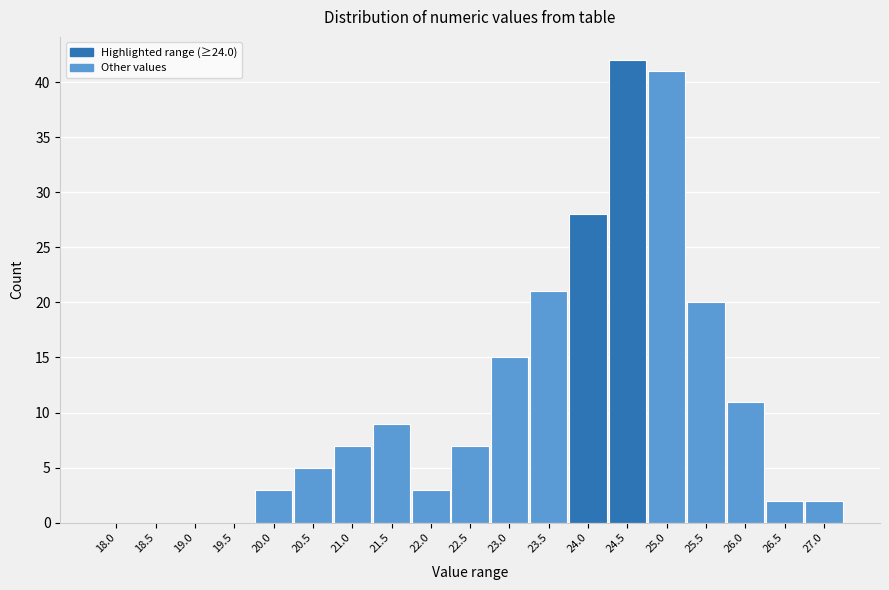

Reading right to left, what are all the values shown in this chart?

27.0=2	26.5=2	26.0=11	25.5=20	25.0=41	24.5=42	24.0=28	23.5=21	23.0=15	22.5=7	22.0=3	21.5=9	21.0=7	20.5=5	20.0=3	19.5=0	19.0=0	18.5=0	18.0=0